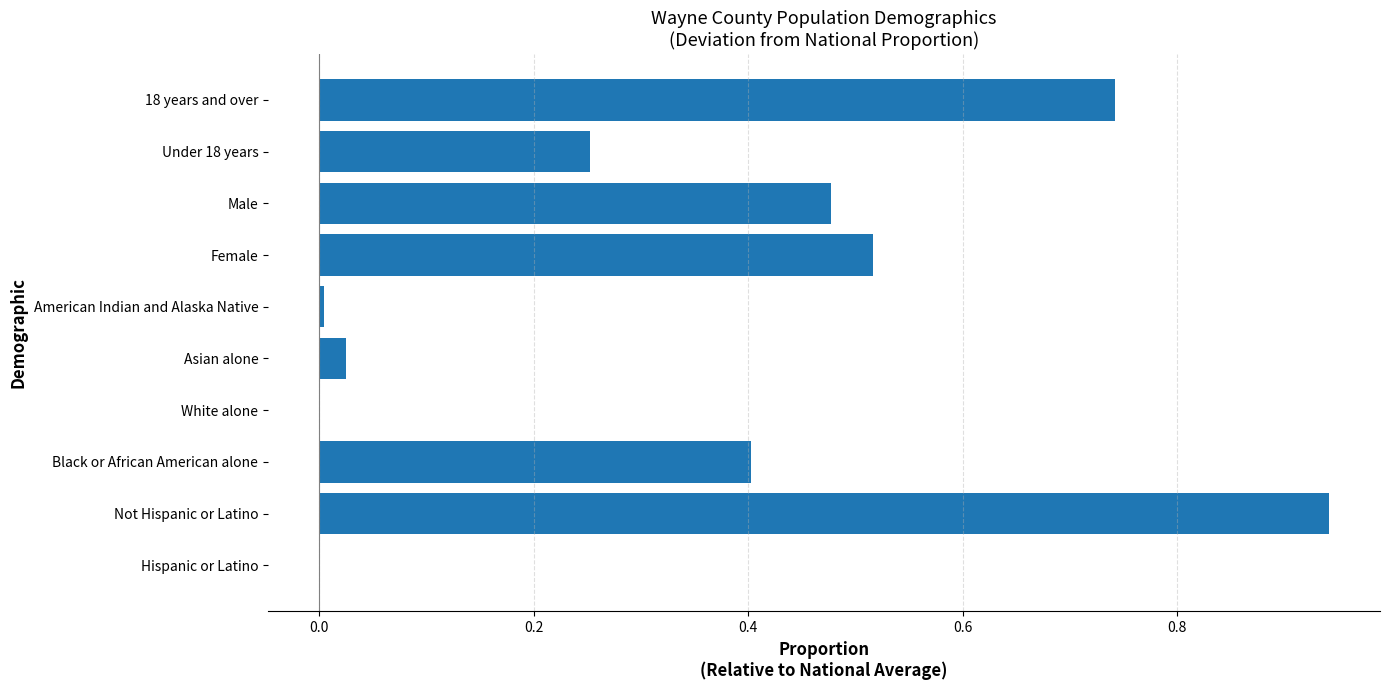

Which label corresponds to the largest value in the chart?

Not Hispanic or Latino